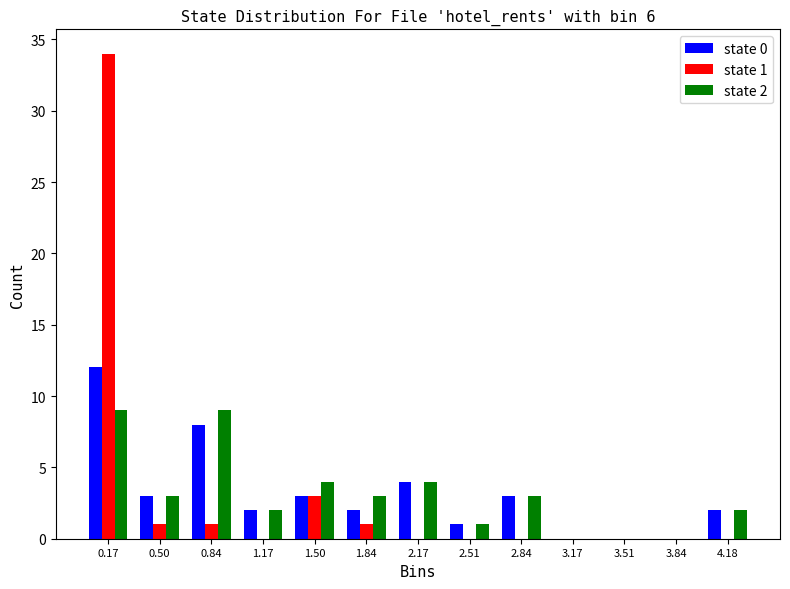

At which category is the sum across all series the highest?

0.17